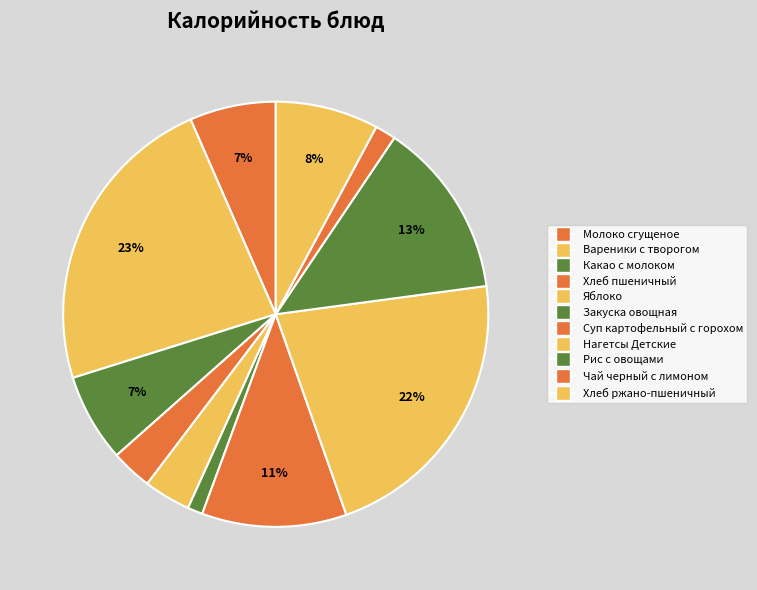

How many segments does this pie chart have?

11